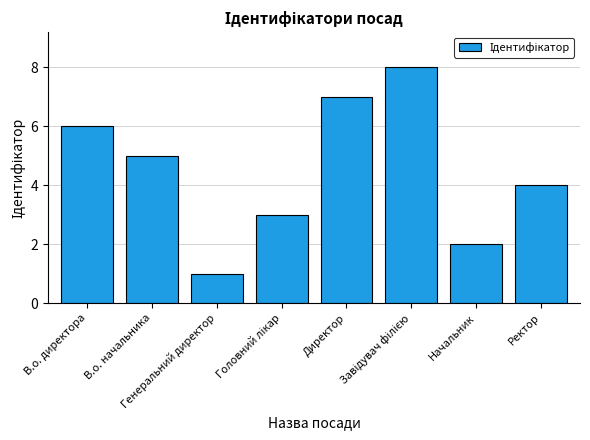

At which label does the data first exceed 5?

В.о. директора